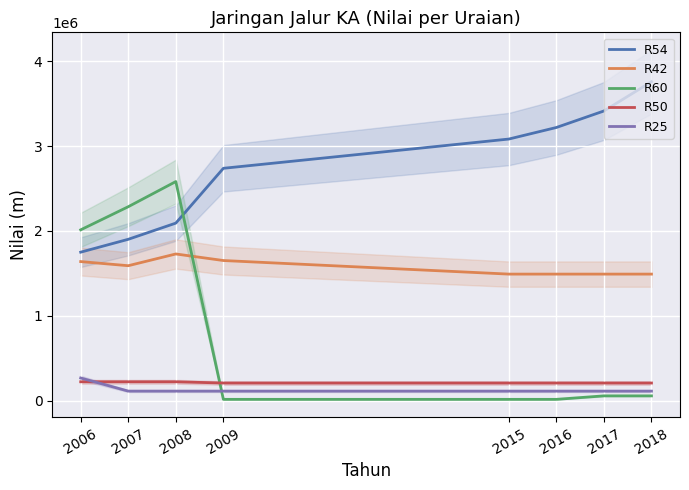

The value of R50 at 2018 is 208341. True or false?

True